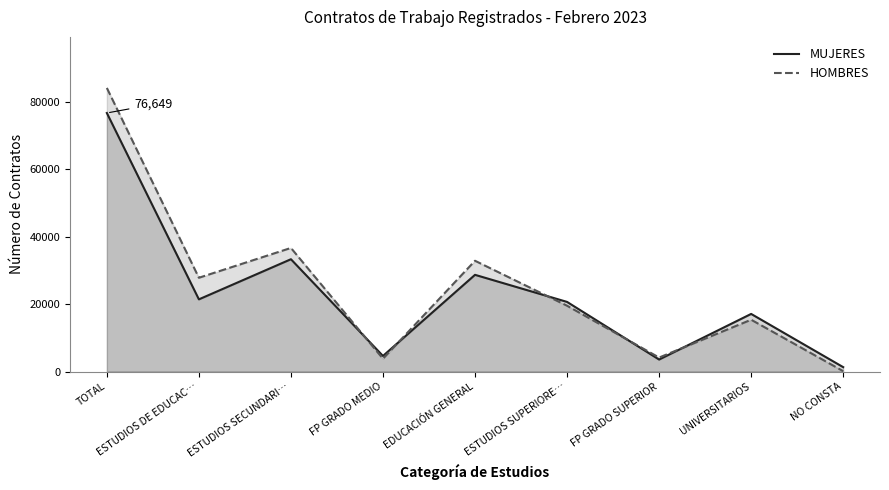

List the series in order of their overall mean, lowest first.

MUJERES, HOMBRES